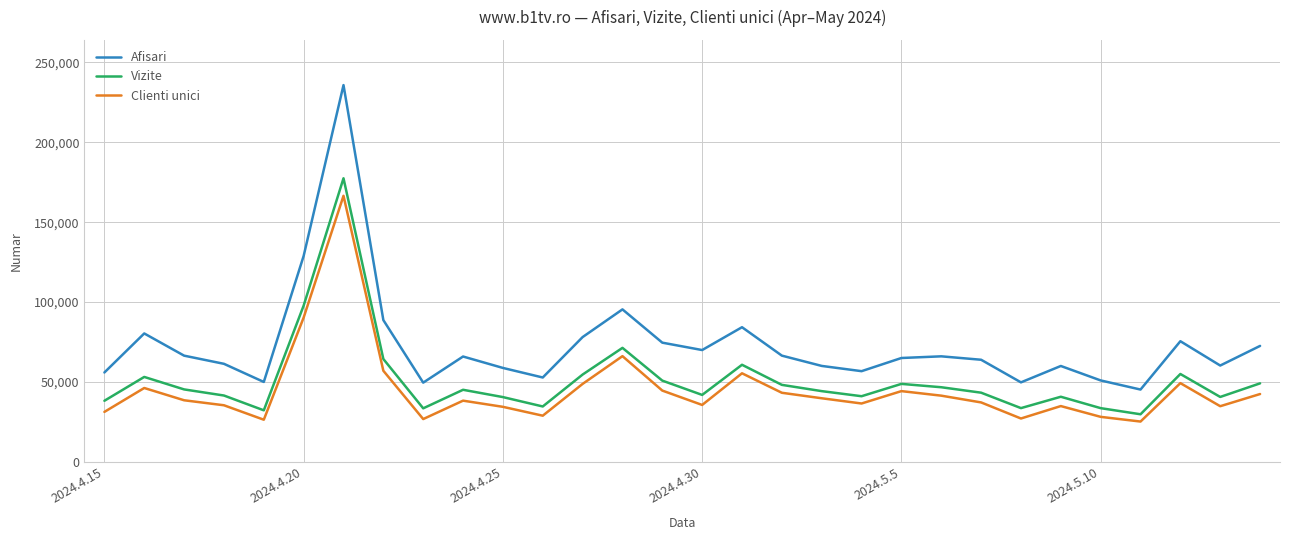

True or false: Afisari and Vizite intersect in this chart.

False